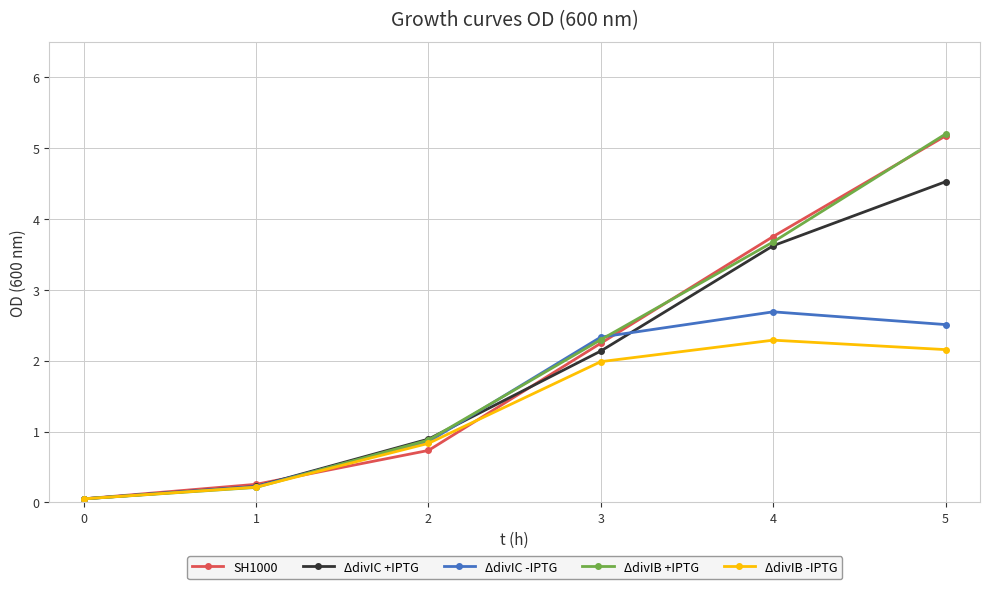

At which category is the sum across all series the highest?

5